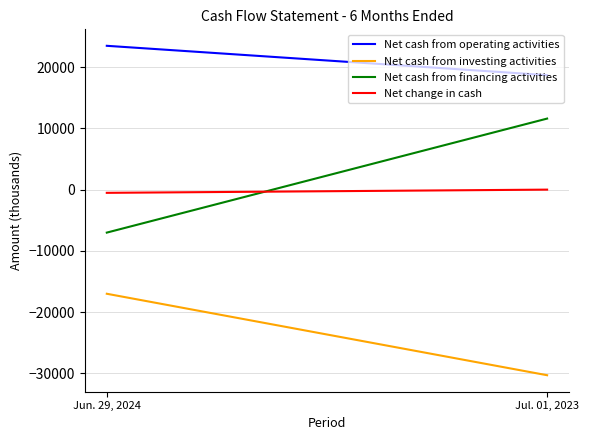

What is the difference between the maximum and minimum values in the Net cash from investing activities series?

13317